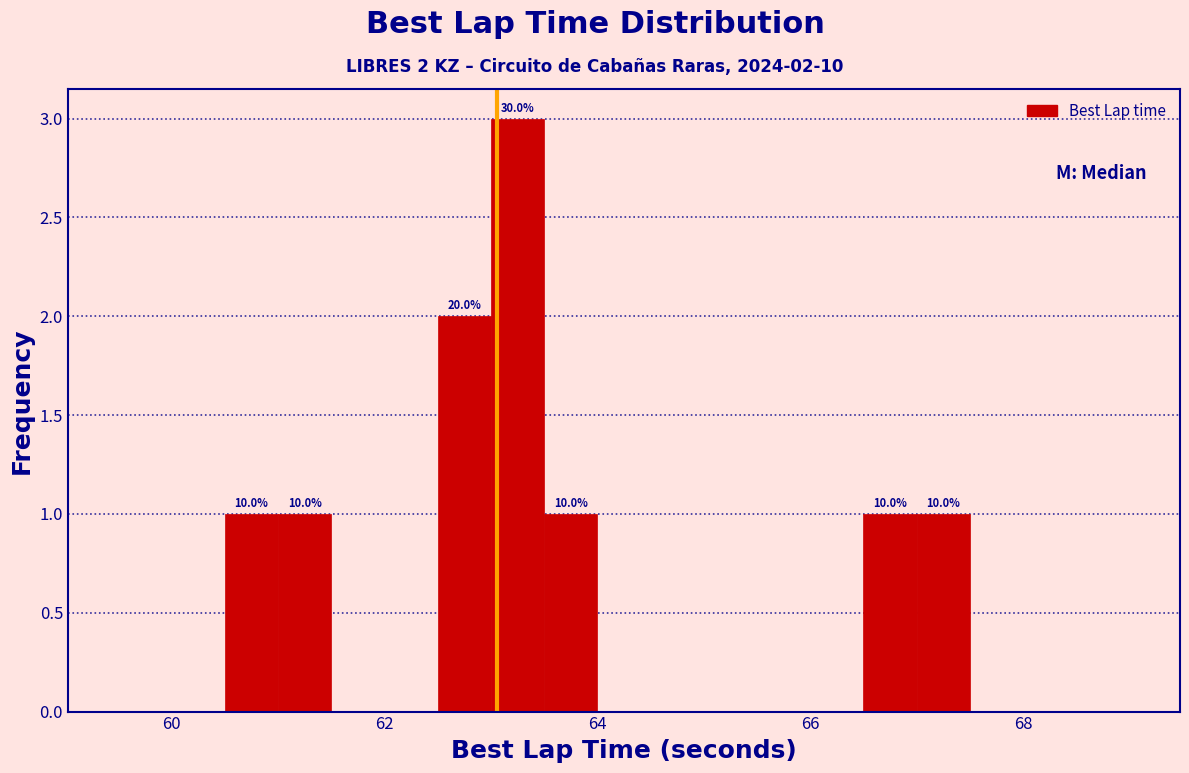

Around what value on the x-axis is the tallest bar? Give the approximate position of its centre, as read against the axis.

63.2